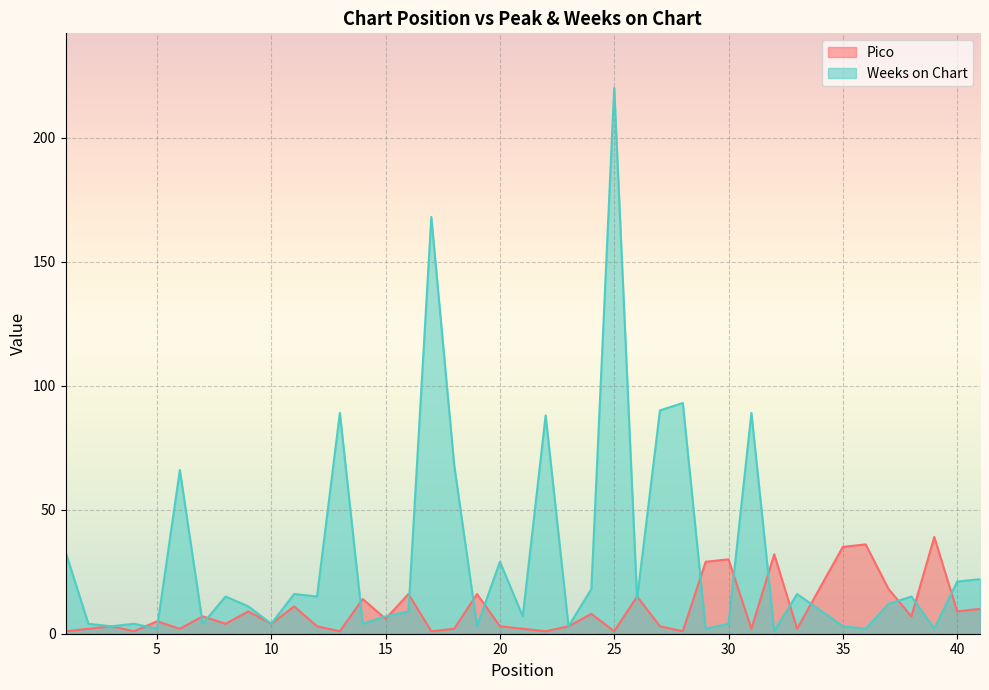

Rank the series by their maximum value, from highest to lowest.

Weeks on Chart, Pico